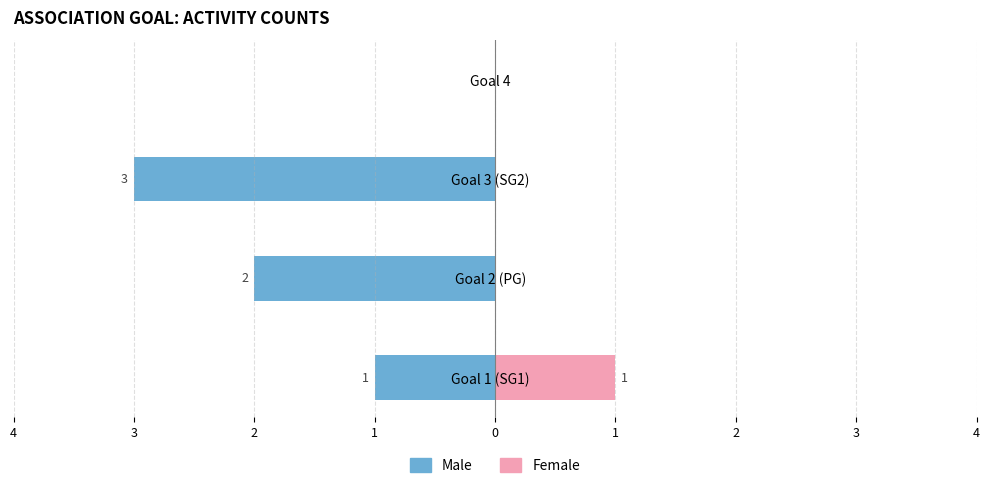

What is the value of the Female bar at the 1st from the left?

1